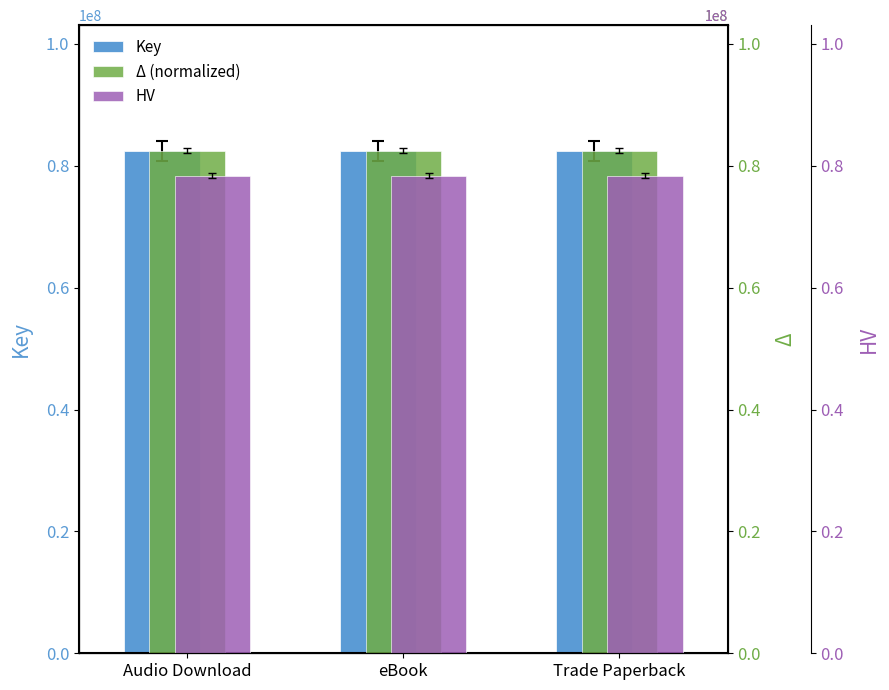

How many groups of bars are there?

3